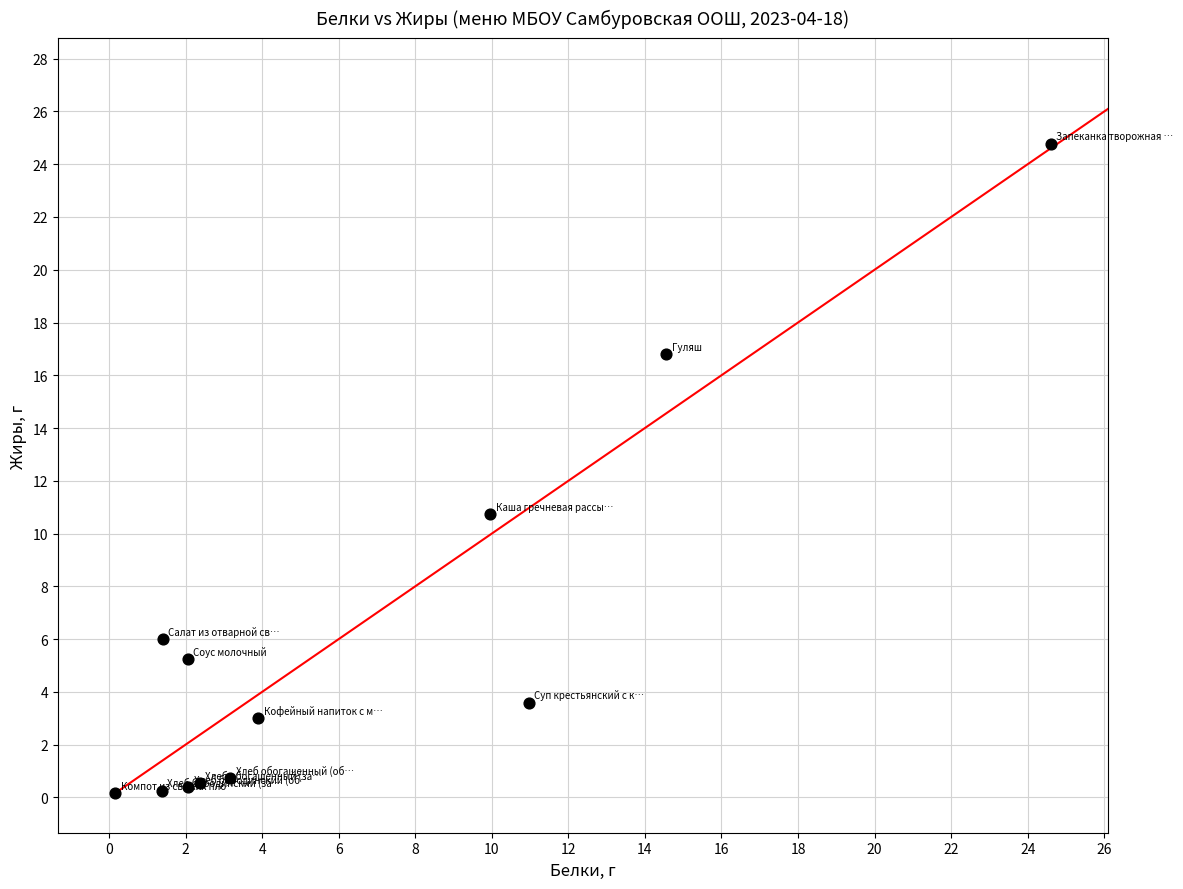

What is the average Y value?

6.0